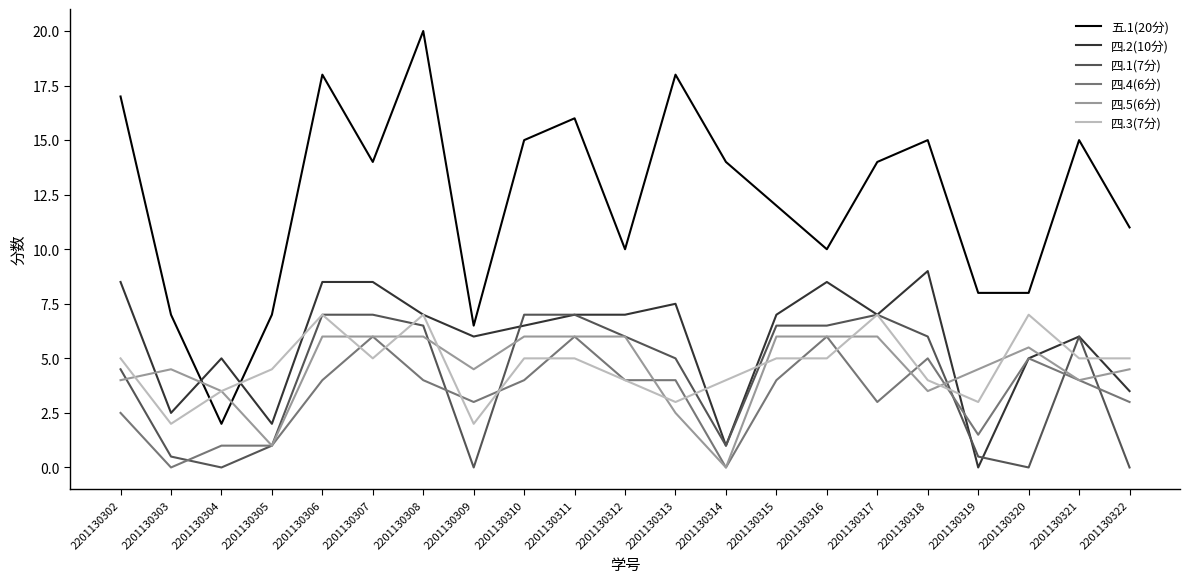

The value of 四.5(6分) at 2201130322 is 4.5. True or false?

True